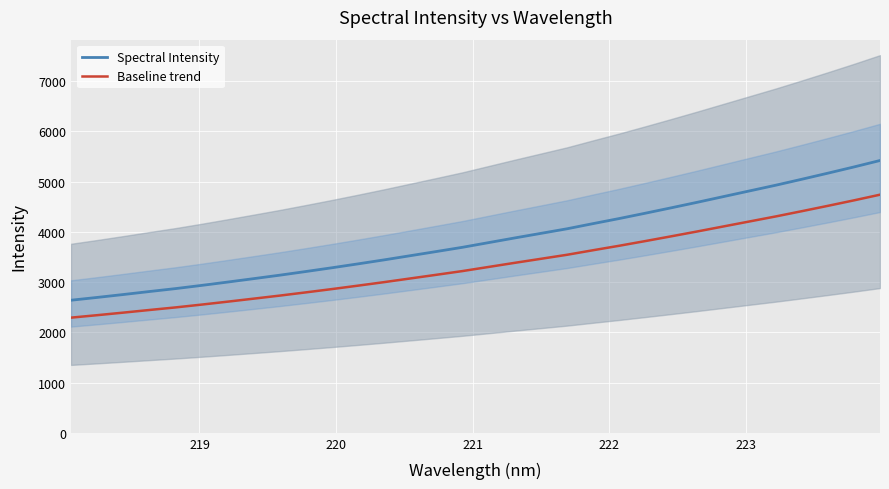

How many values in the Baseline trend series are below 3302?

16